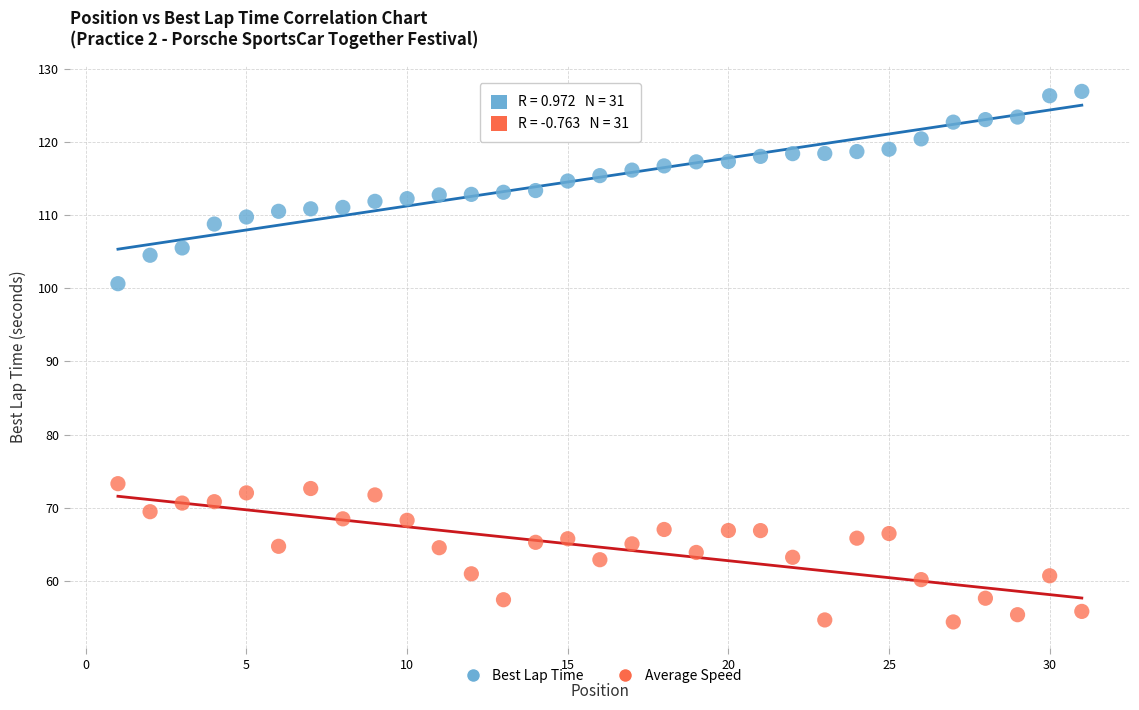

Across all data points, what is the range of X values (max minus min)?

30.0